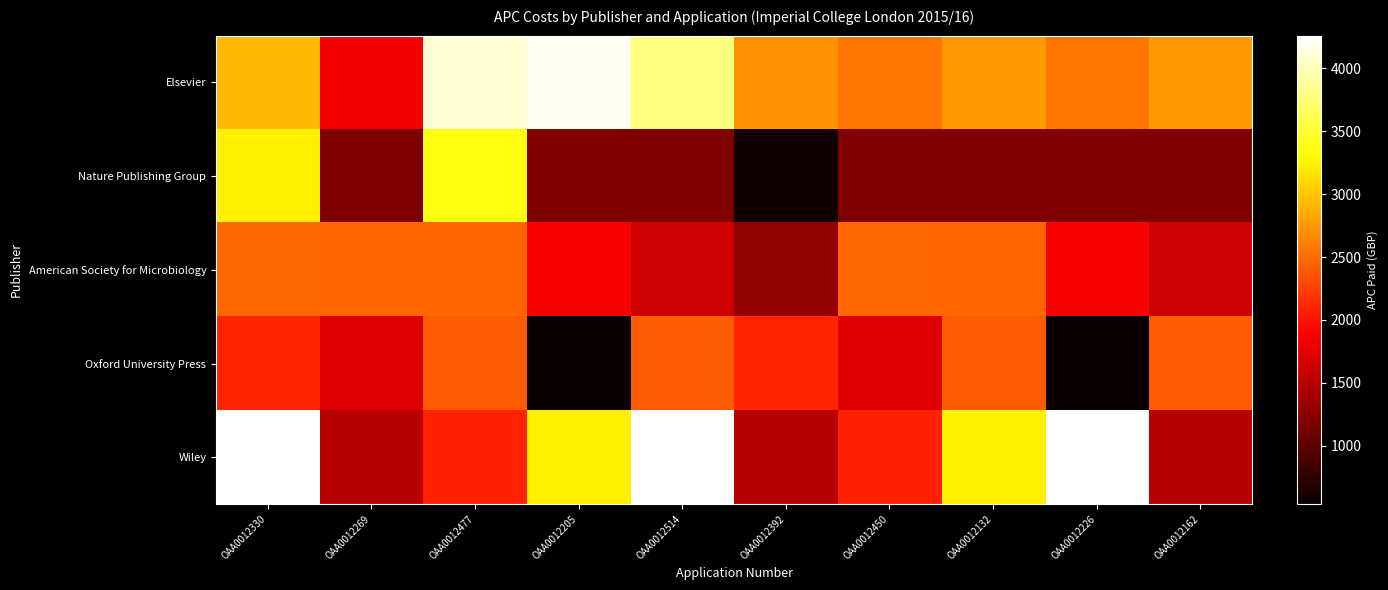

What is the total value across all series at OAA0012226?

10386.6